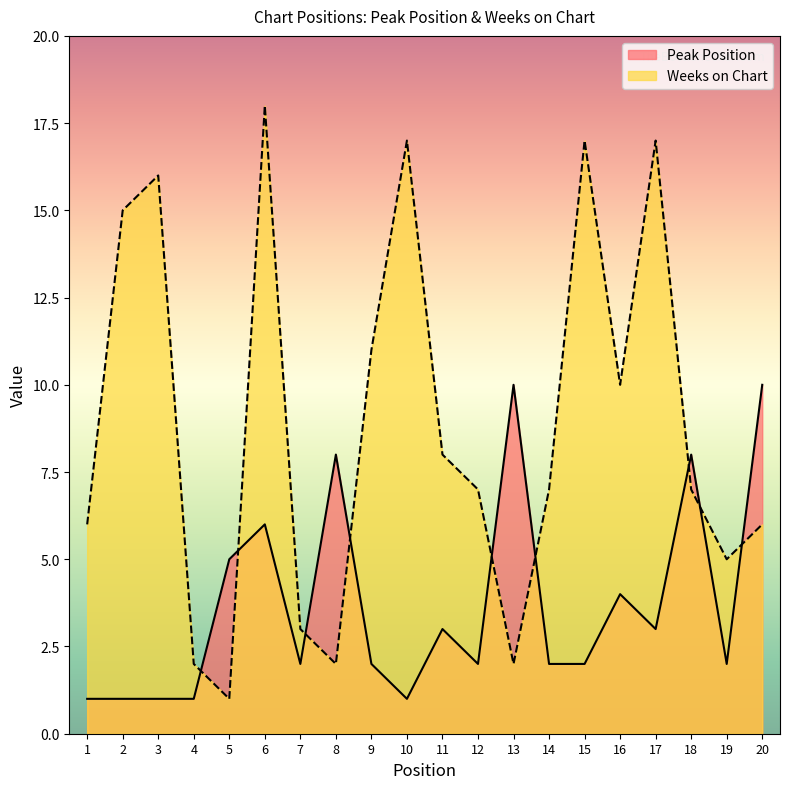

At 7, list the series in order from smallest to largest.

Peak Position, Weeks on Chart